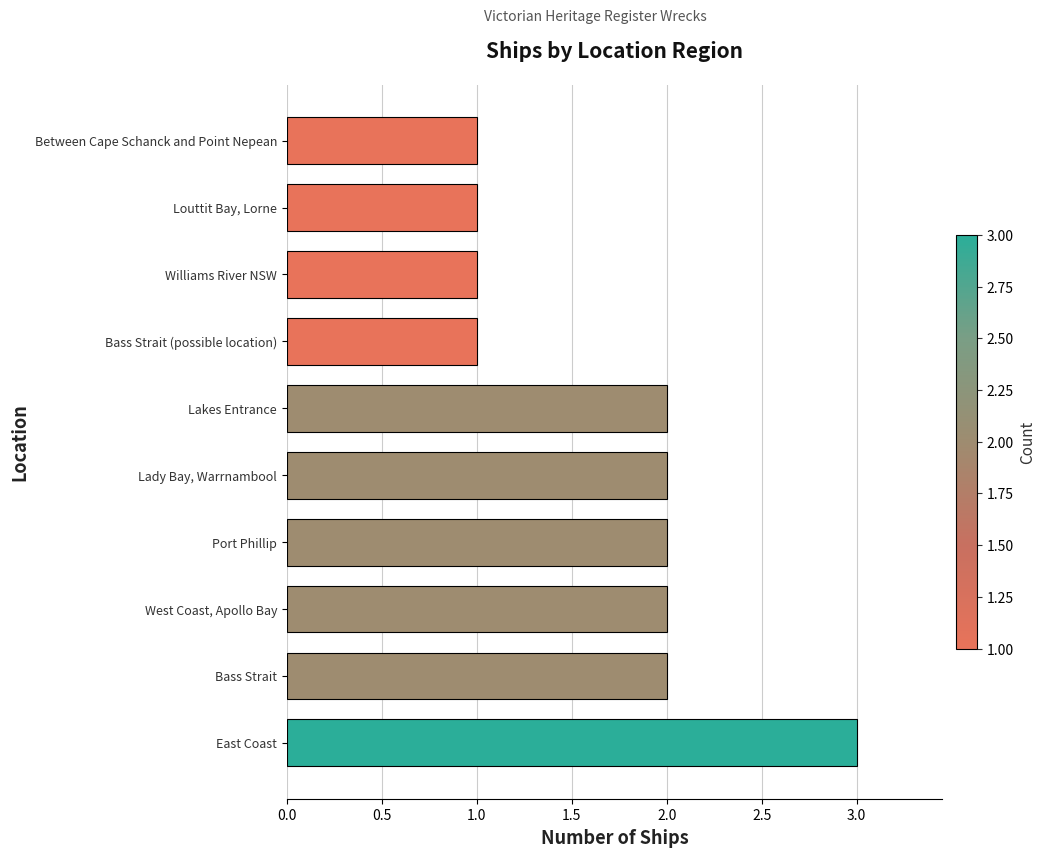

Are the bars grouped side by side (vs. stacked)?

No